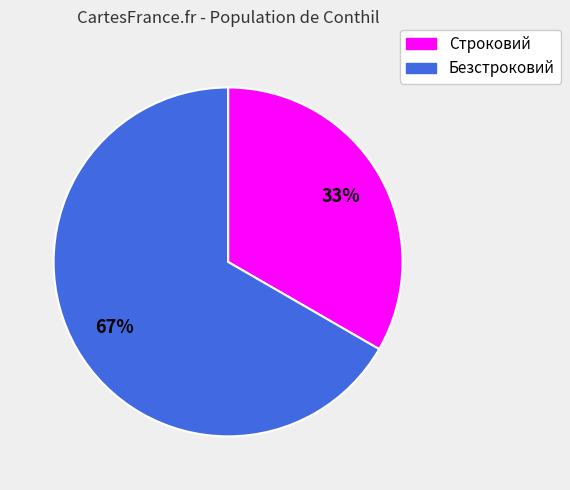

Is there any slice that represents more than half of the pie?

Yes